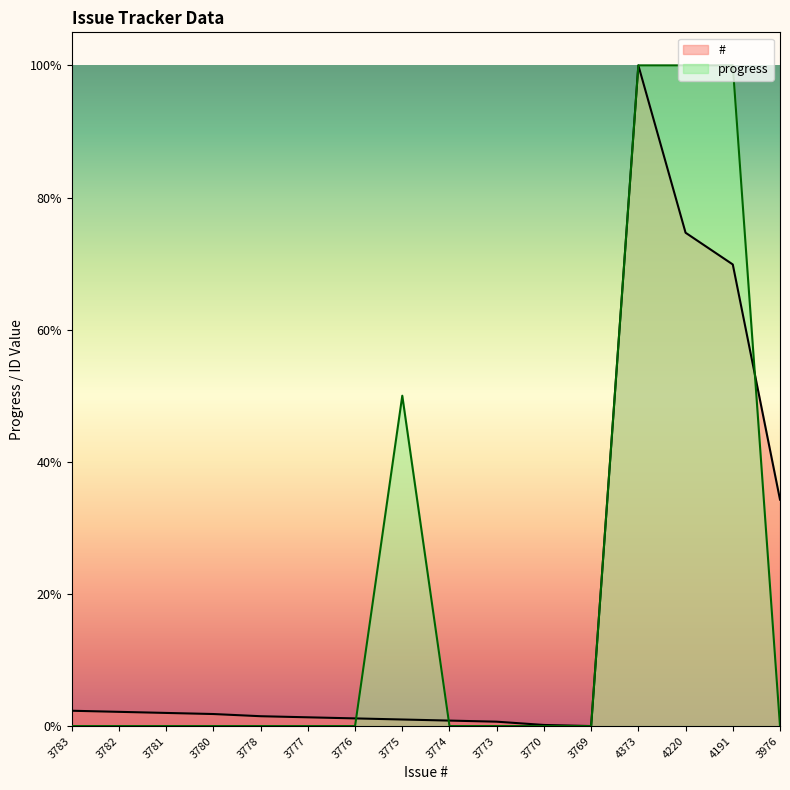

List the series in order of their overall mean, highest first.

progress, #